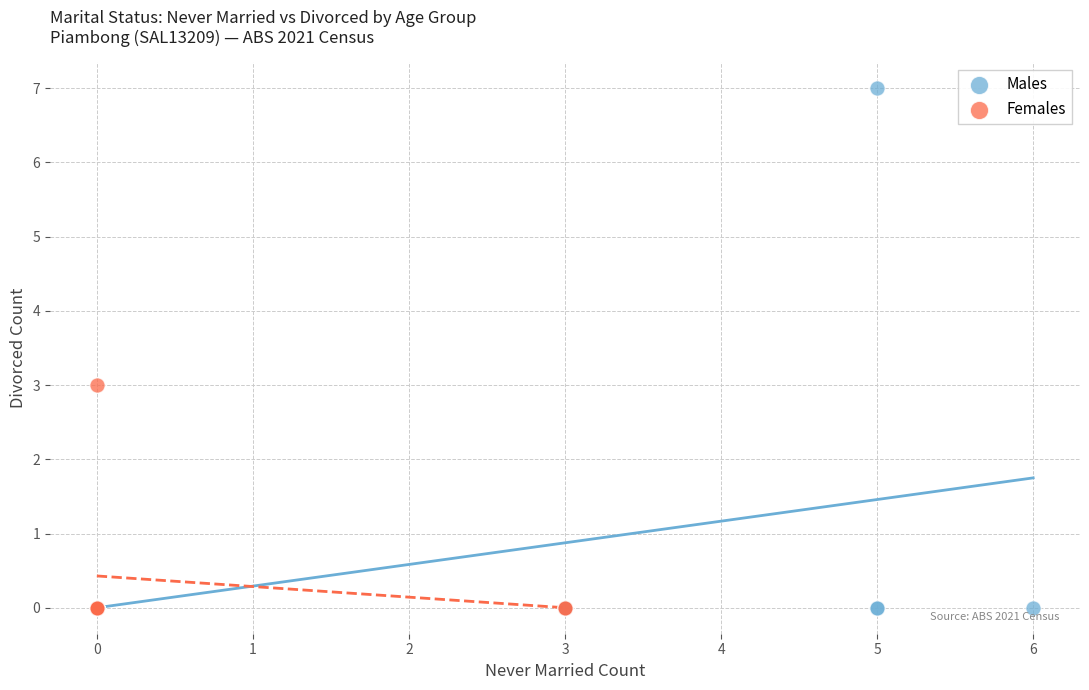

What are all the series names shown in the legend?

Males, Females